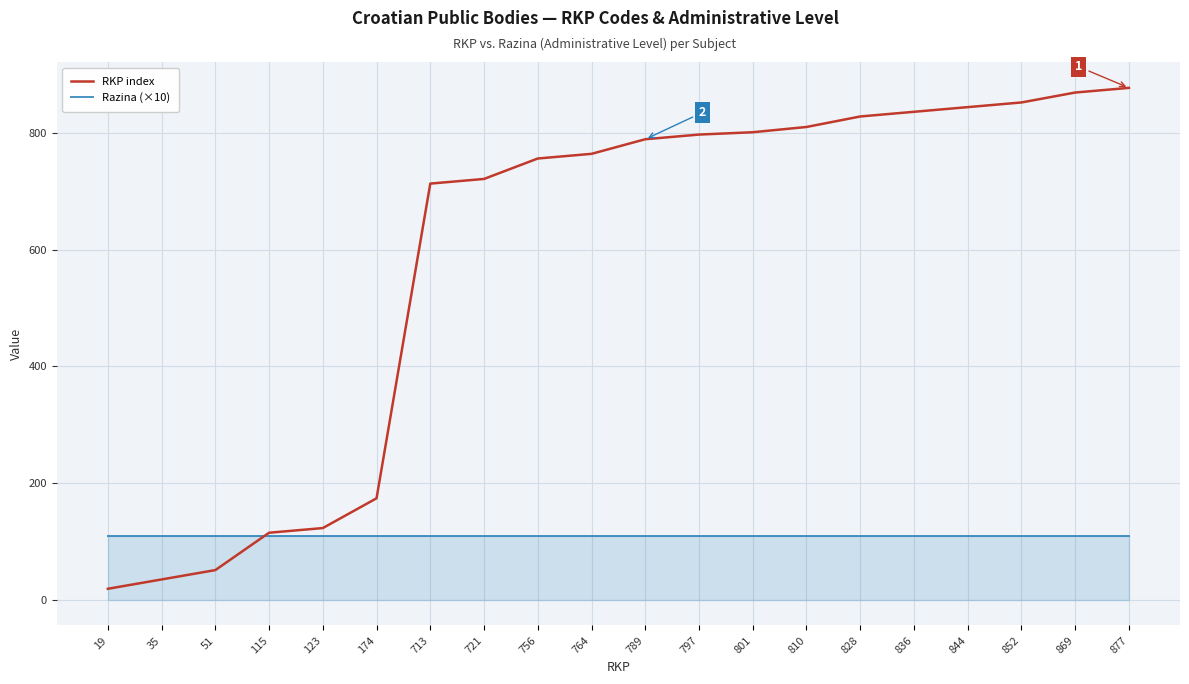

Which category has the lowest value across all series?

19